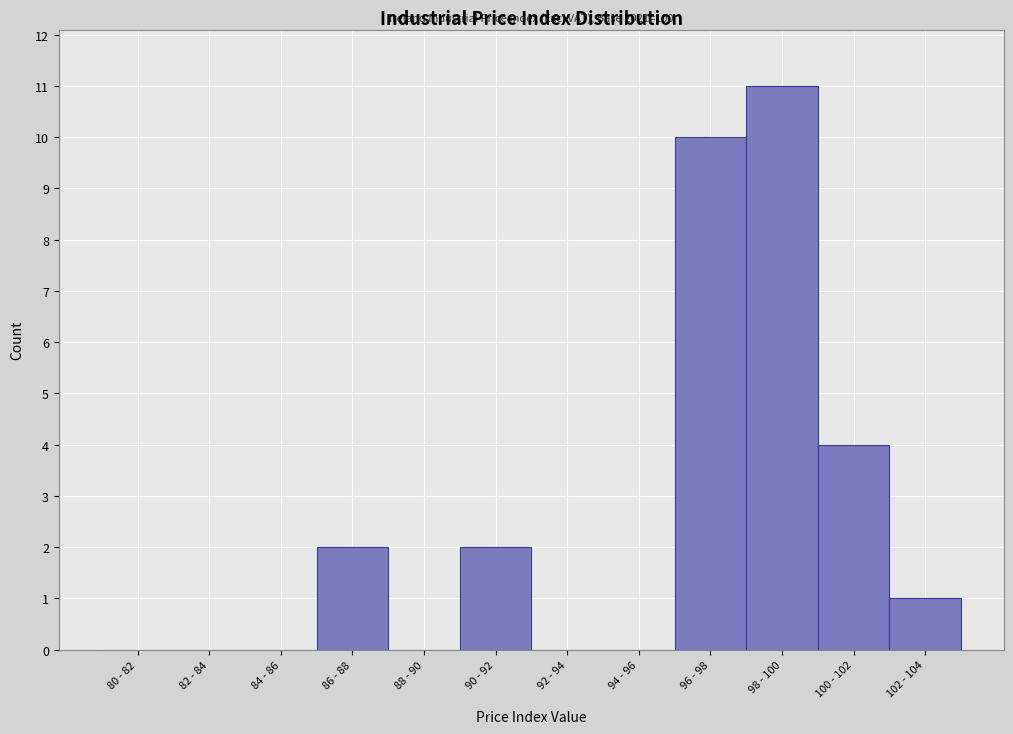

Reading right to left, extract all data points from this chart.

102 - 104=1	100 - 102=4	98 - 100=11	96 - 98=10	94 - 96=0	92 - 94=0	90 - 92=2	88 - 90=0	86 - 88=2	84 - 86=0	82 - 84=0	80 - 82=0